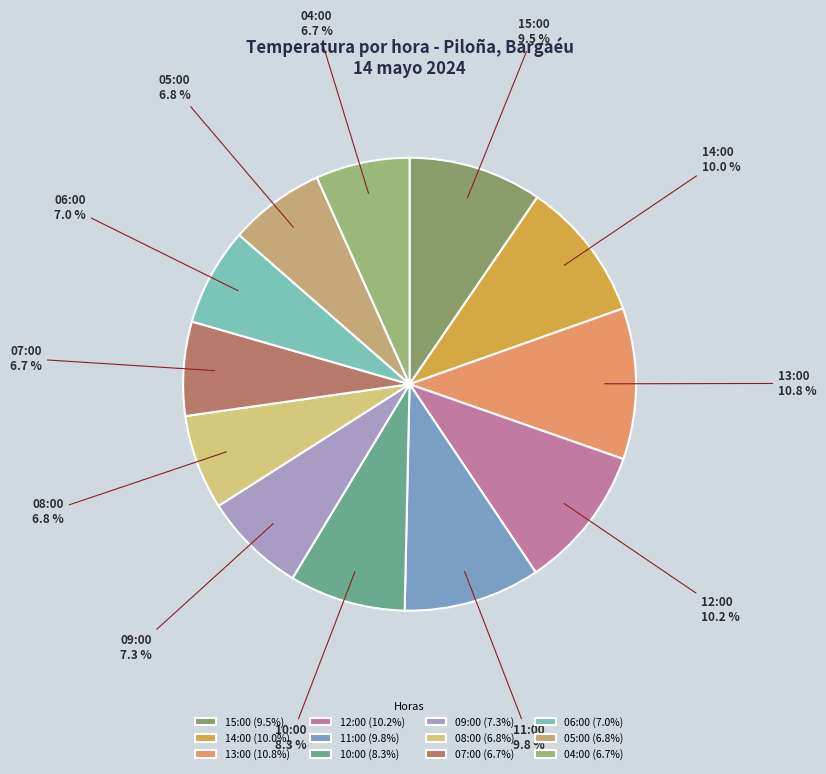

True or false: 11:00 accounts for 10% of the total.

True